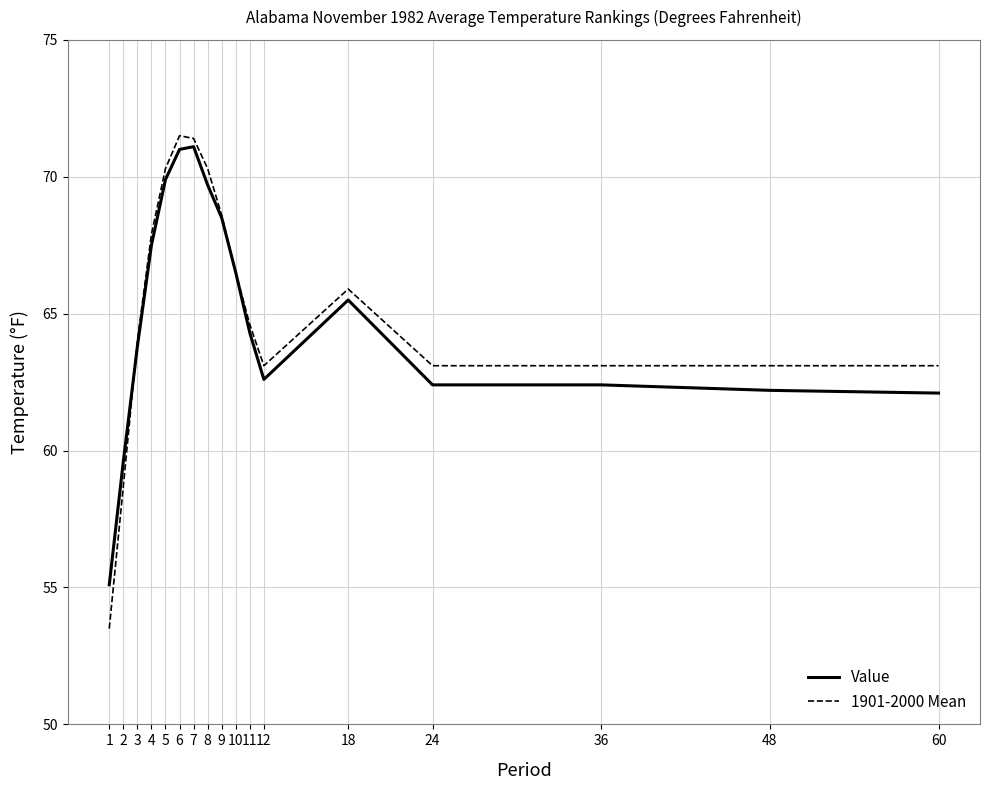

The value of Value at 36 is 62.4. True or false?

True